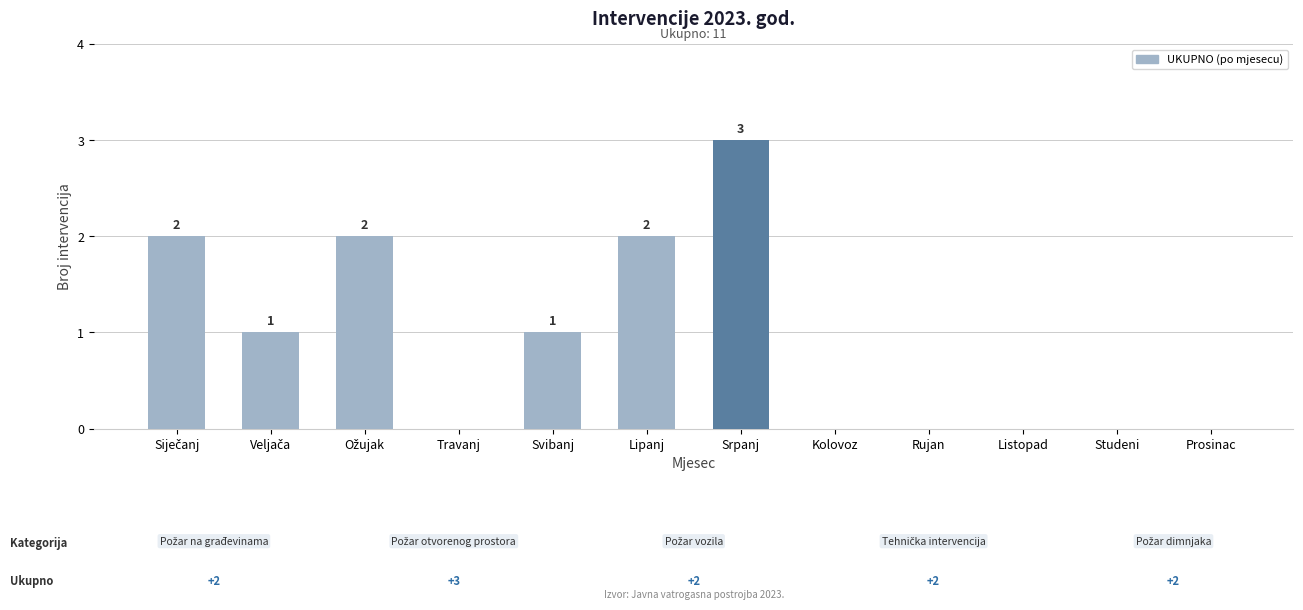

What is the sum of all values?

11